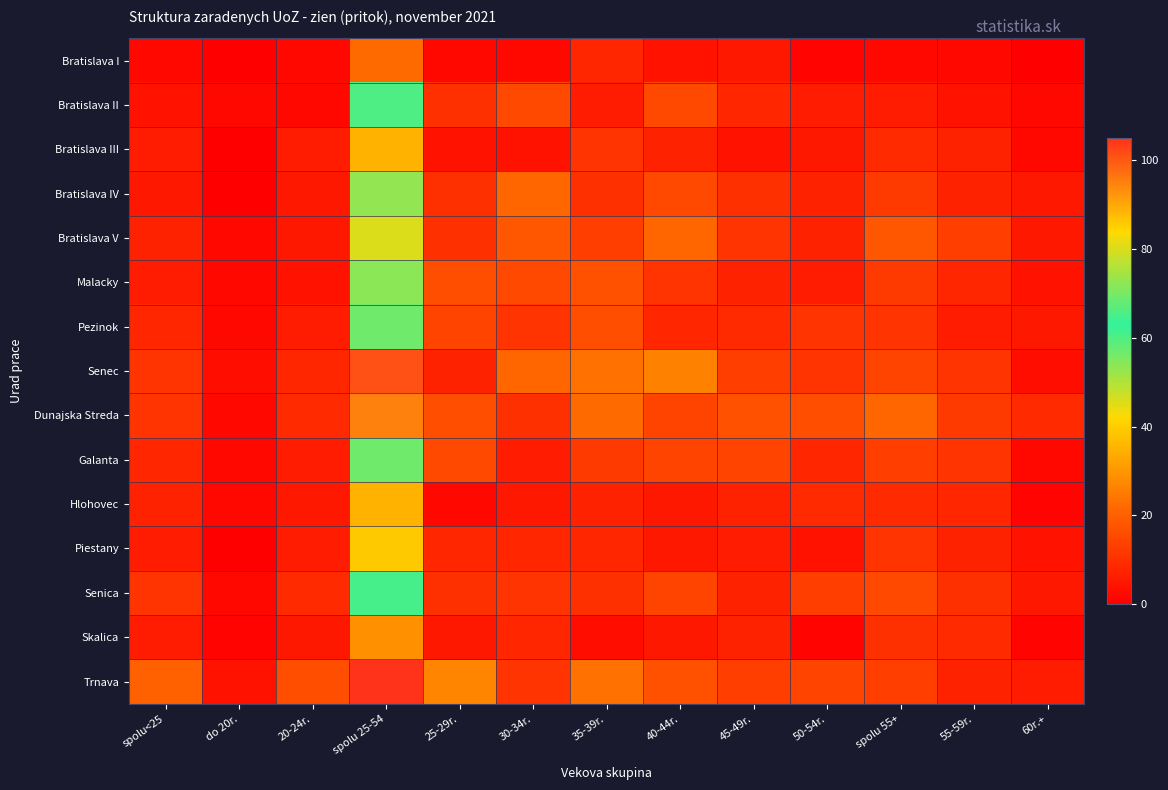

Reading left to right, extract all data points from this chart.

Bratislava I: spolu<25=2	do 20r.=0	20-24r.=2	spolu 25-54=22	25-29r.=2	30-34r.=2	35-39r.=8	40-44r.=4	45-49r.=5	50-54r.=1	spolu 55+=2	55-59r.=2	60r.+=0
Bratislava II: spolu<25=4	do 20r.=2	20-24r.=2	spolu 25-54=60	25-29r.=10	30-34r.=15	35-39r.=6	40-44r.=15	45-49r.=8	50-54r.=6	spolu 55+=6	55-59r.=4	60r.+=2
Bratislava III: spolu<25=6	do 20r.=0	20-24r.=6	spolu 25-54=35	25-29r.=4	30-34r.=4	35-39r.=11	40-44r.=7	45-49r.=4	50-54r.=5	spolu 55+=9	55-59r.=7	60r.+=2
Bratislava IV: spolu<25=5	do 20r.=0	20-24r.=5	spolu 25-54=73	25-29r.=10	30-34r.=21	35-39r.=10	40-44r.=15	45-49r.=10	50-54r.=7	spolu 55+=12	55-59r.=7	60r.+=5
Bratislava V: spolu<25=7	do 20r.=2	20-24r.=5	spolu 25-54=80	25-29r.=10	30-34r.=18	35-39r.=13	40-44r.=21	45-49r.=11	50-54r.=7	spolu 55+=18	55-59r.=13	60r.+=5
Malacky: spolu<25=6	do 20r.=2	20-24r.=4	spolu 25-54=72	25-29r.=16	30-34r.=15	35-39r.=17	40-44r.=11	45-49r.=7	50-54r.=6	spolu 55+=12	55-59r.=8	60r.+=4
Pezinok: spolu<25=8	do 20r.=2	20-24r.=6	spolu 25-54=69	25-29r.=14	30-34r.=11	35-39r.=16	40-44r.=8	45-49r.=9	50-54r.=11	spolu 55+=11	55-59r.=6	60r.+=5
Senec: spolu<25=11	do 20r.=3	20-24r.=8	spolu 25-54=101	25-29r.=7	30-34r.=21	35-39r.=23	40-44r.=26	45-49r.=13	50-54r.=11	spolu 55+=14	55-59r.=11	60r.+=3
Dunajska Streda: spolu<25=11	do 20r.=2	20-24r.=9	spolu 25-54=95	25-29r.=16	30-34r.=10	35-39r.=22	40-44r.=14	45-49r.=17	50-54r.=16	spolu 55+=21	55-59r.=12	60r.+=9
Galanta: spolu<25=8	do 20r.=2	20-24r.=6	spolu 25-54=69	25-29r.=15	30-34r.=6	35-39r.=12	40-44r.=14	45-49r.=14	50-54r.=8	spolu 55+=13	55-59r.=11	60r.+=2
Hlohovec: spolu<25=7	do 20r.=2	20-24r.=5	spolu 25-54=35	25-29r.=2	30-34r.=5	35-39r.=7	40-44r.=5	45-49r.=7	50-54r.=9	spolu 55+=9	55-59r.=8	60r.+=1
Piestany: spolu<25=6	do 20r.=0	20-24r.=6	spolu 25-54=39	25-29r.=8	30-34r.=8	35-39r.=8	40-44r.=5	45-49r.=6	50-54r.=4	spolu 55+=11	55-59r.=7	60r.+=4
Senica: spolu<25=11	do 20r.=2	20-24r.=9	spolu 25-54=65	25-29r.=10	30-34r.=11	35-39r.=10	40-44r.=14	45-49r.=7	50-54r.=13	spolu 55+=15	55-59r.=10	60r.+=5
Skalica: spolu<25=6	do 20r.=1	20-24r.=5	spolu 25-54=29	25-29r.=5	30-34r.=8	35-39r.=3	40-44r.=5	45-49r.=7	50-54r.=1	spolu 55+=10	55-59r.=9	60r.+=1
Trnava: spolu<25=20	do 20r.=4	20-24r.=16	spolu 25-54=105	25-29r.=27	30-34r.=11	35-39r.=23	40-44r.=17	45-49r.=13	50-54r.=14	spolu 55+=13	55-59r.=7	60r.+=6